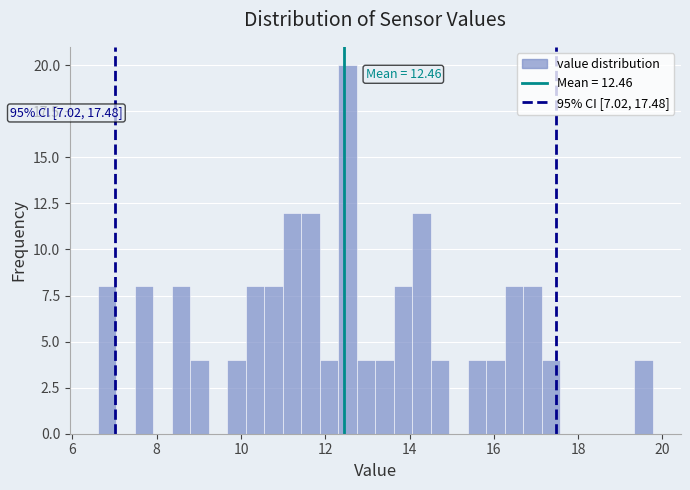

Read against the x-axis, roughly where is the centre of the tallest bar?

12.6